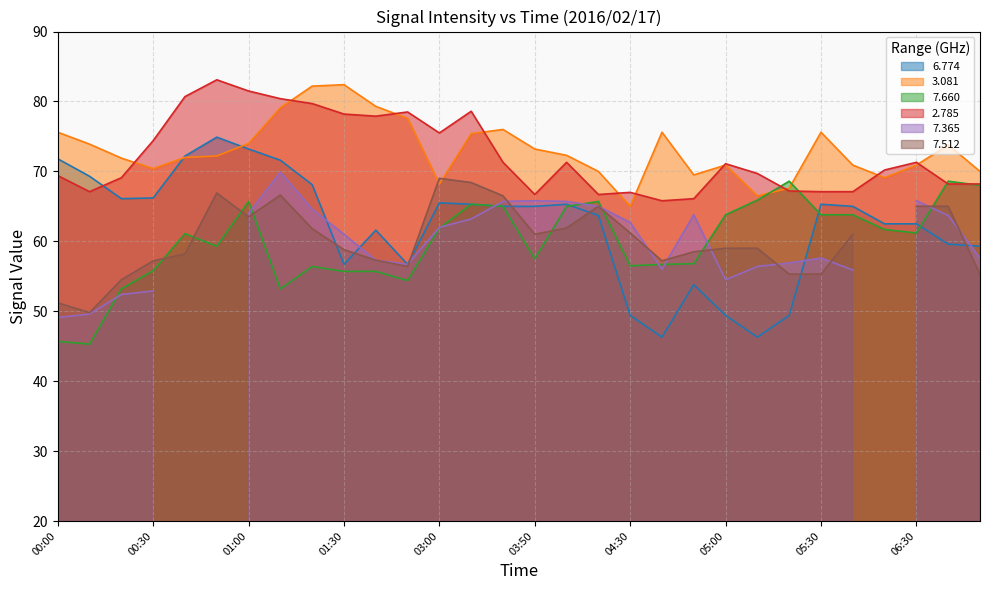

The value of 2.785 at 04:50 is 66.1. True or false?

True